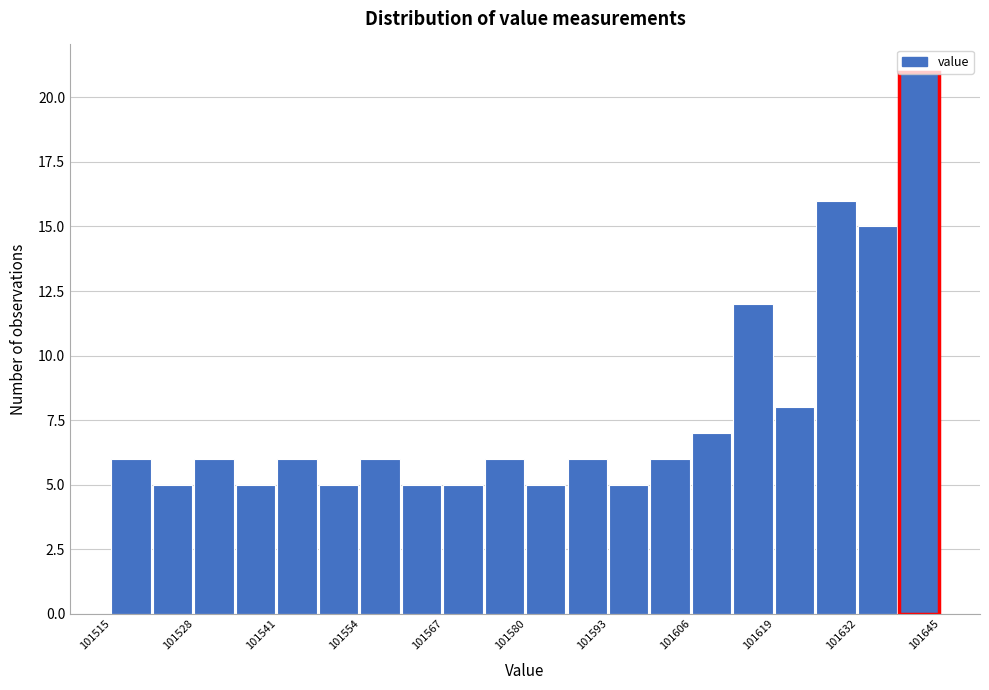

Read against the x-axis, roughly where is the centre of the tallest bar?

101642